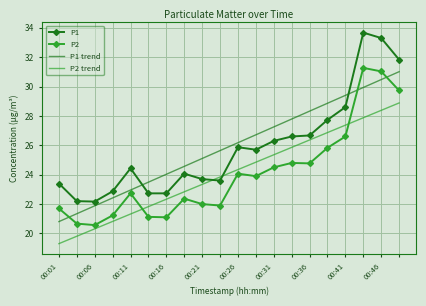

What are all the series names shown in the legend?

P1, P2, P1 trend, P2 trend